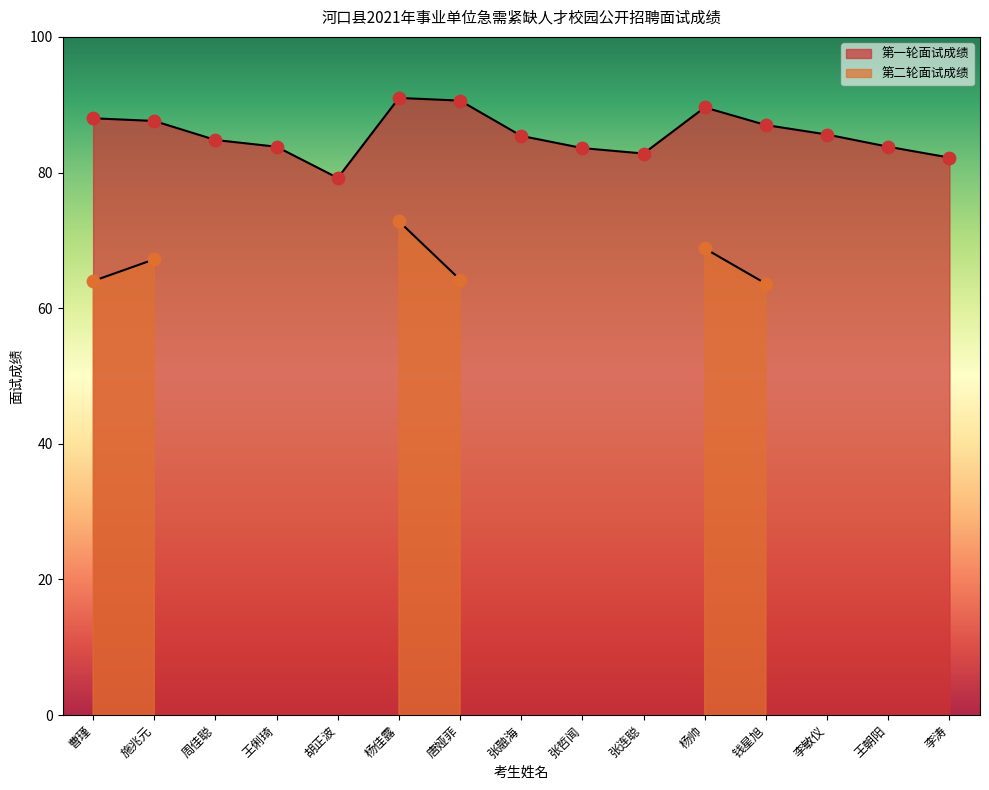

Approximately how many times larger is the value at 杨帅 compared to 张哲闻?

1.1